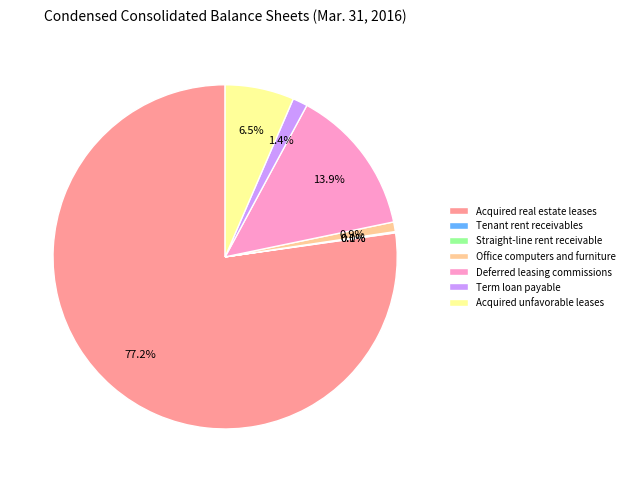

What percentage do Term loan payable and Deferred leasing commissions together represent?

15.3%